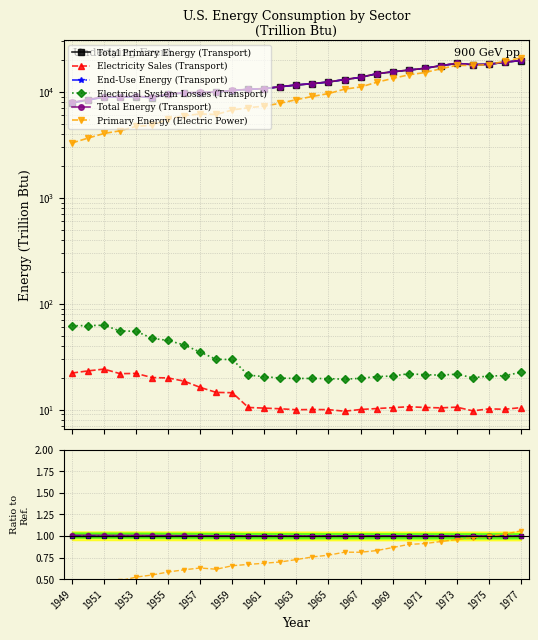

Which series changed the most between 1949 and 1959?

Primary Energy (Electric Power)